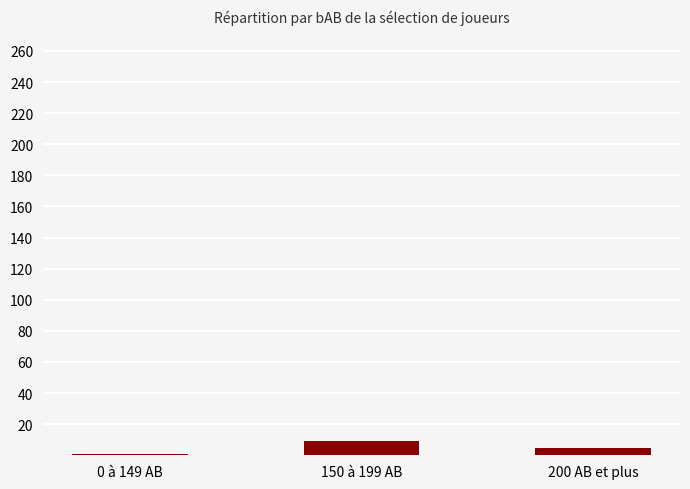

Is it true that the value at 200 AB et plus is 5?

True